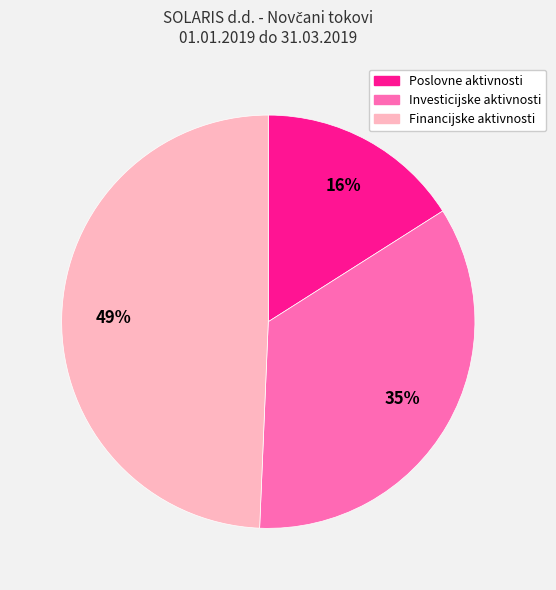

To the nearest percent, what is the difference between the largest and smallest slice percentages?

33%